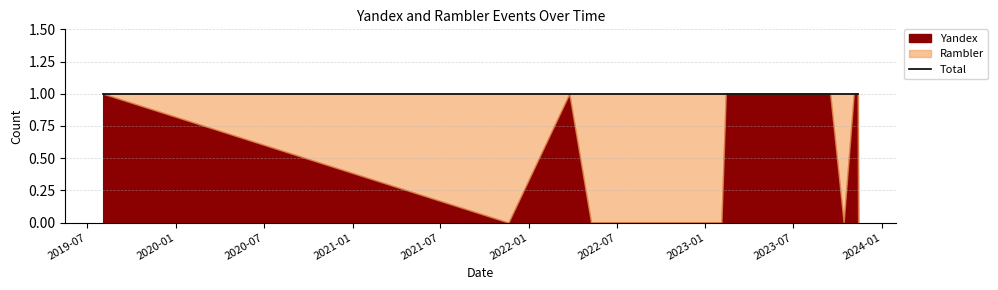

Rank the series by their maximum value, from lowest to highest.

Yandex, Rambler